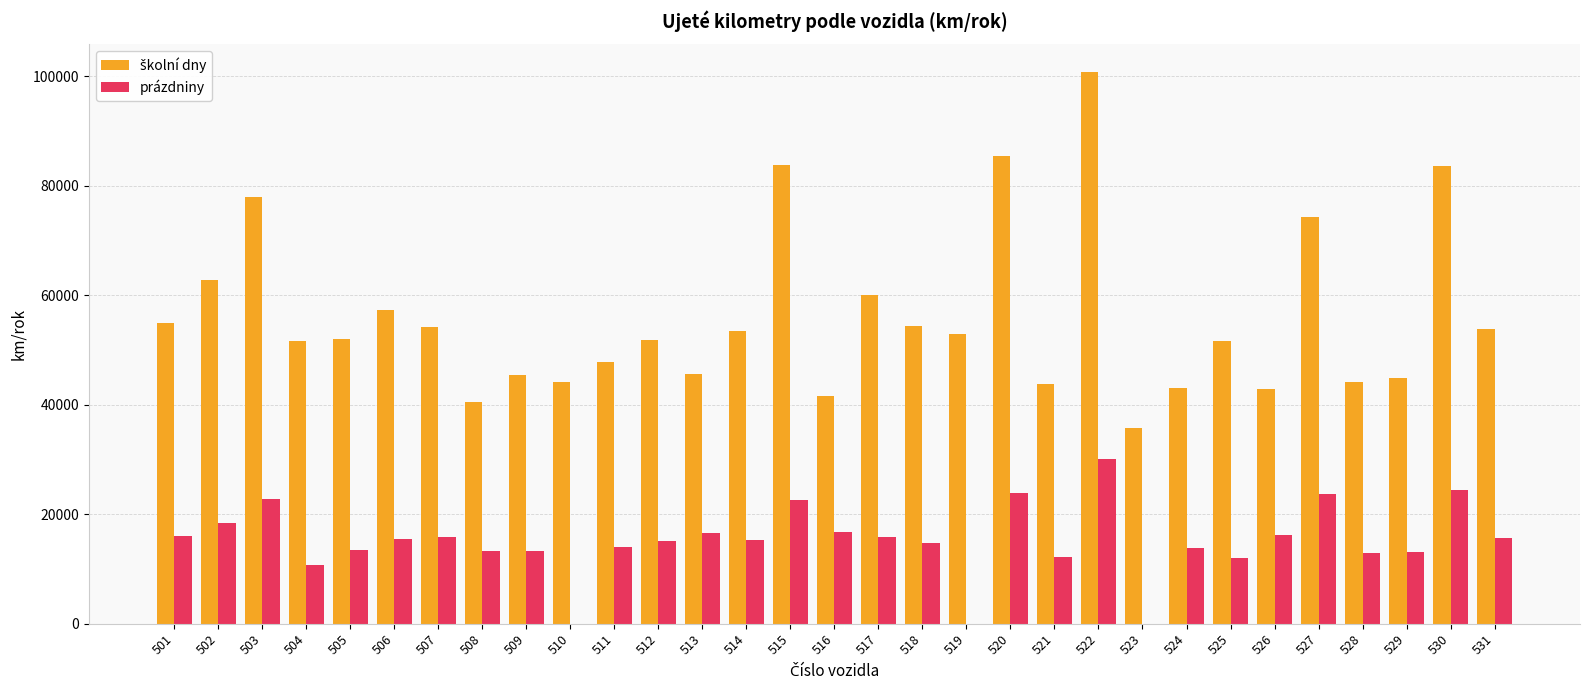

Between 509 and 523, which series saw the biggest shift?

prázdniny